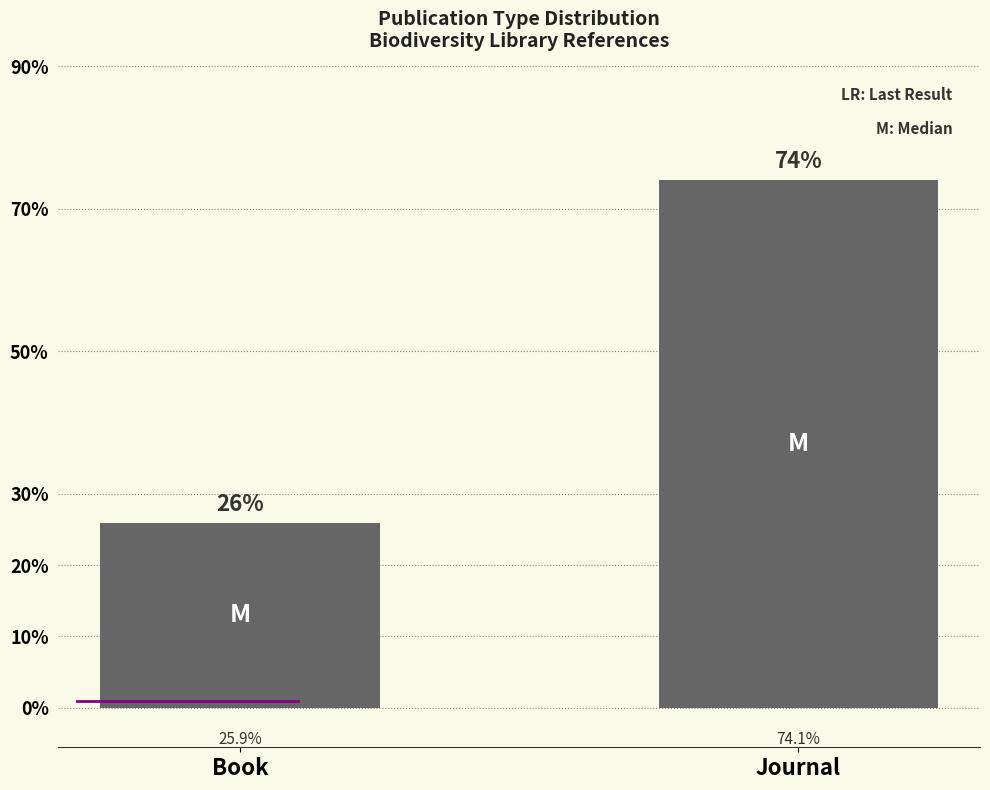

Does the chart contain any negative values?

No